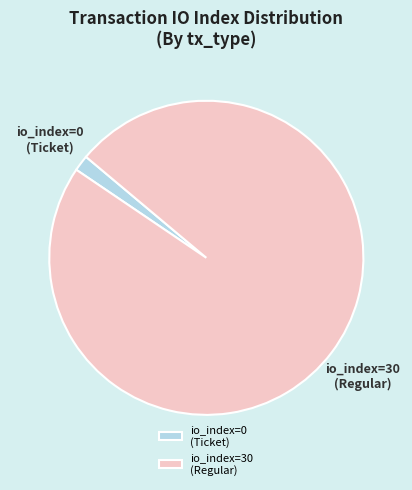

Is it true that io_index=0 (Ticket) is 2% of the pie?

True